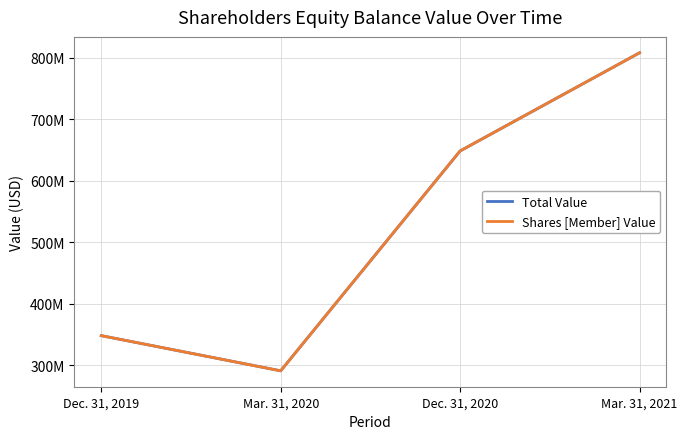

What is the sum of the Shares [Member] Value values at Dec. 31, 2020 and Mar. 31, 2021?

1456705379